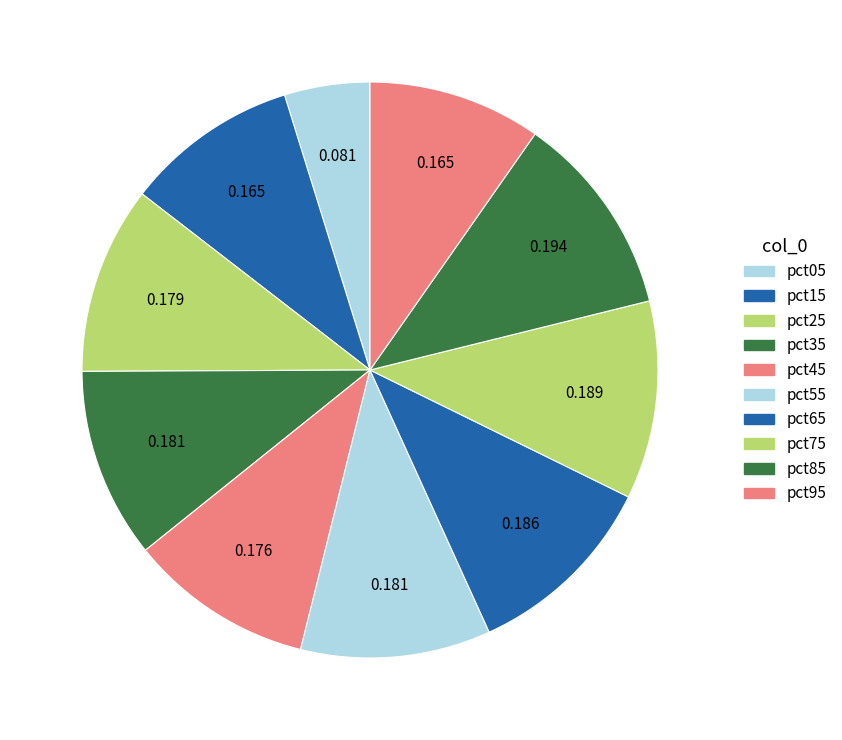

How many segments does this pie chart have?

10